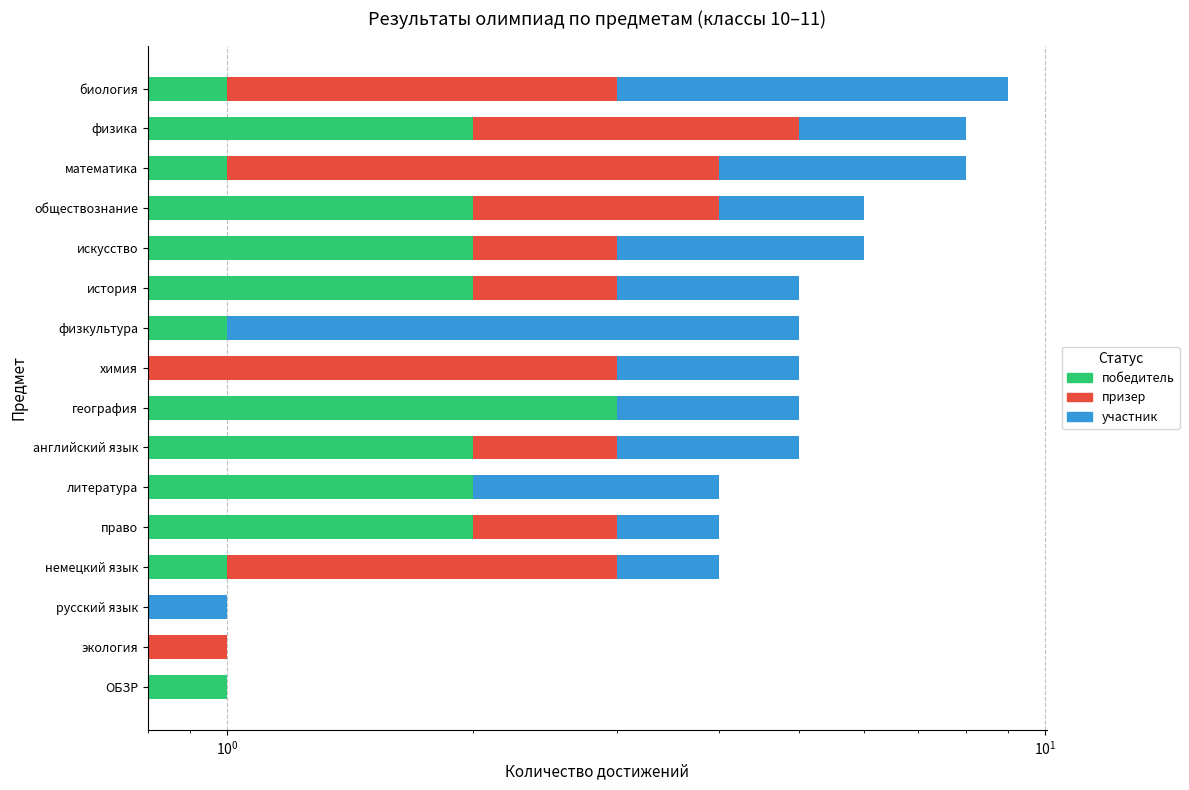

Which series has the largest total across all categories?

участник